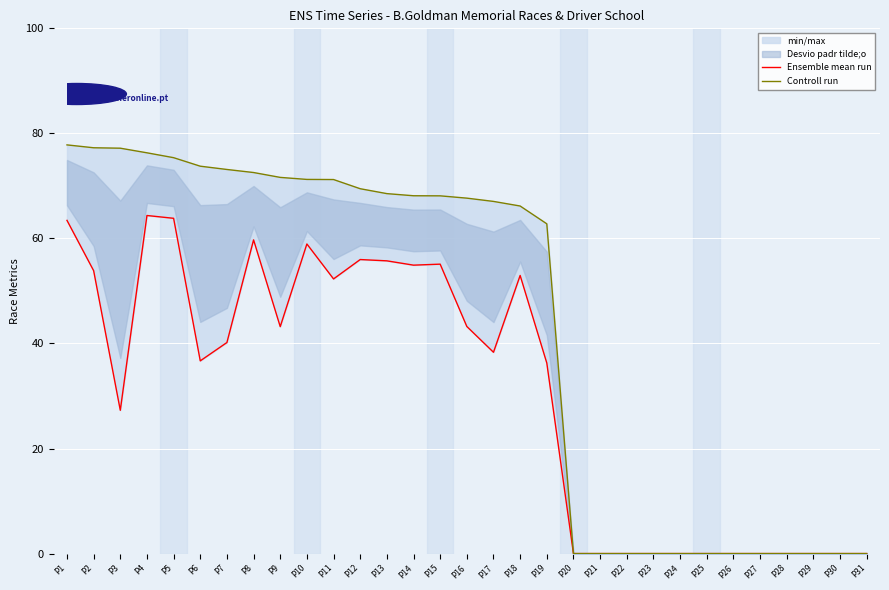

How many data points in Controll run are above 67?

17